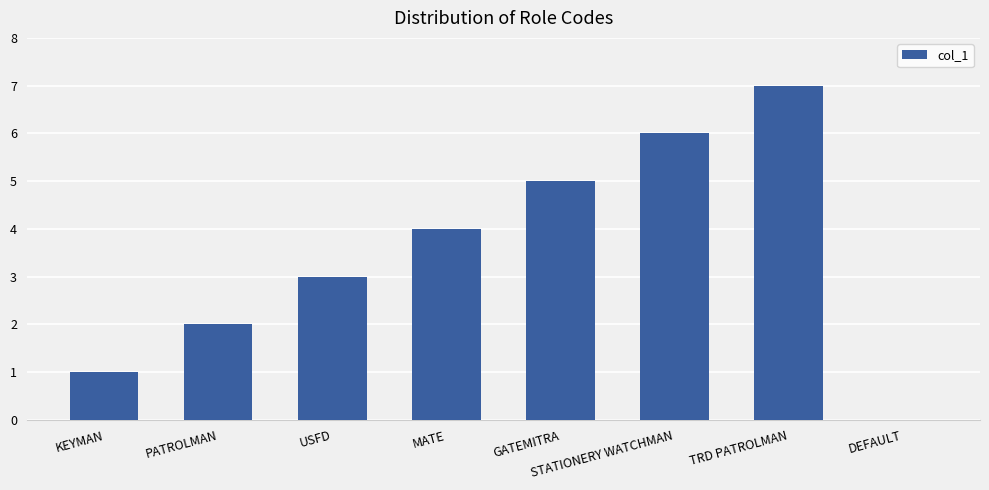

Reading left to right, extract all data points from this chart.

KEYMAN=1	PATROLMAN=2	USFD=3	MATE=4	GATEMITRA=5	STATIONERY WATCHMAN=6	TRD PATROLMAN=7	DEFAULT=0